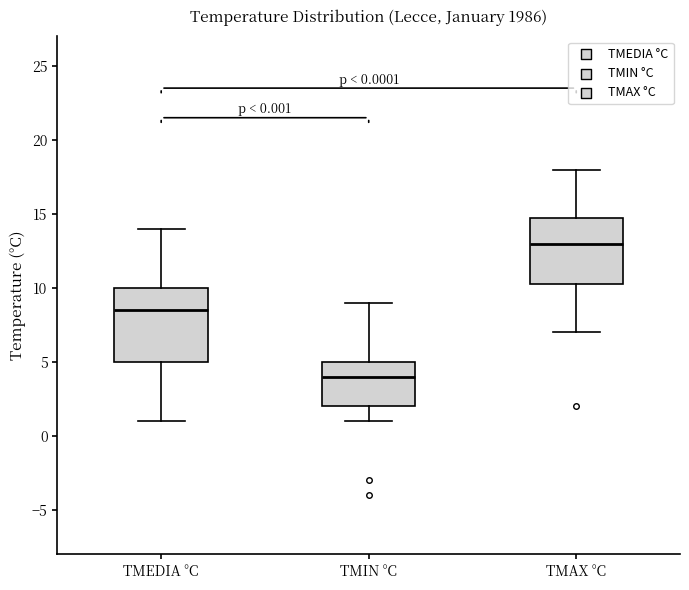

Which box's median line is the lowest?

TMIN °C